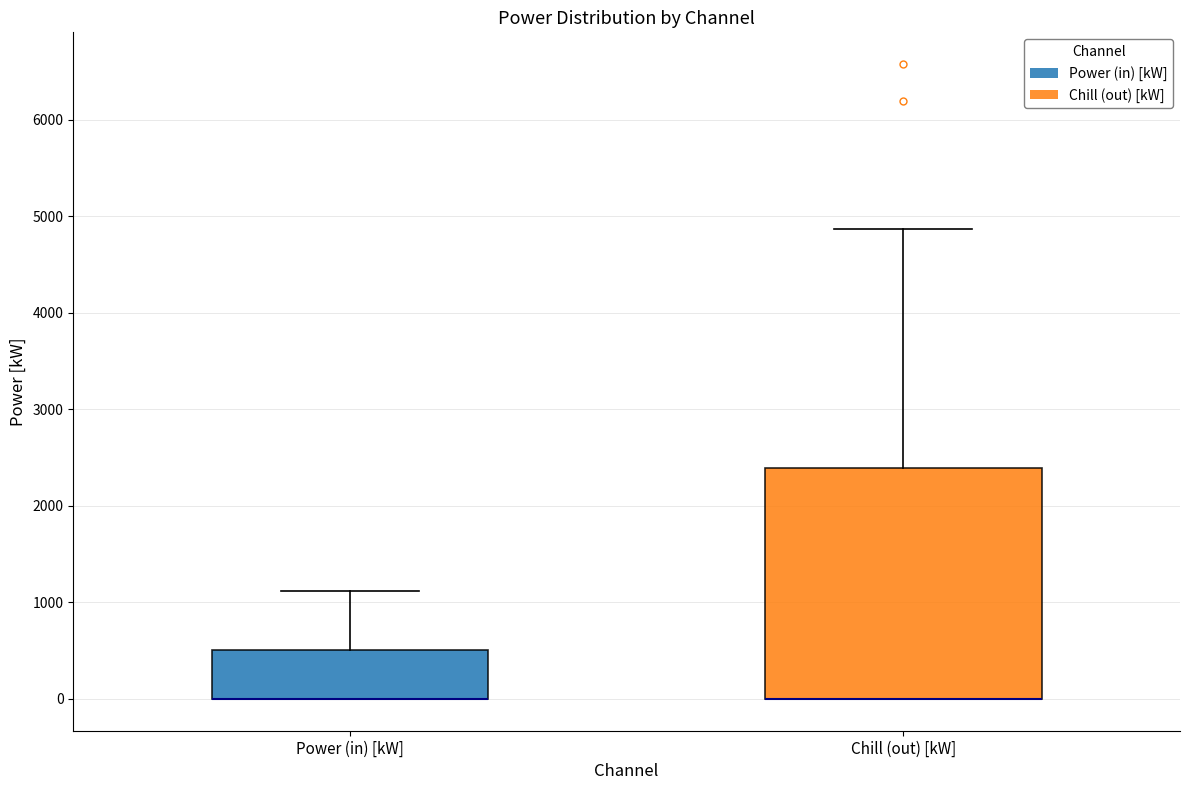

Which box is the tallest, from its lower edge to its upper edge?

Chill (out) [kW]